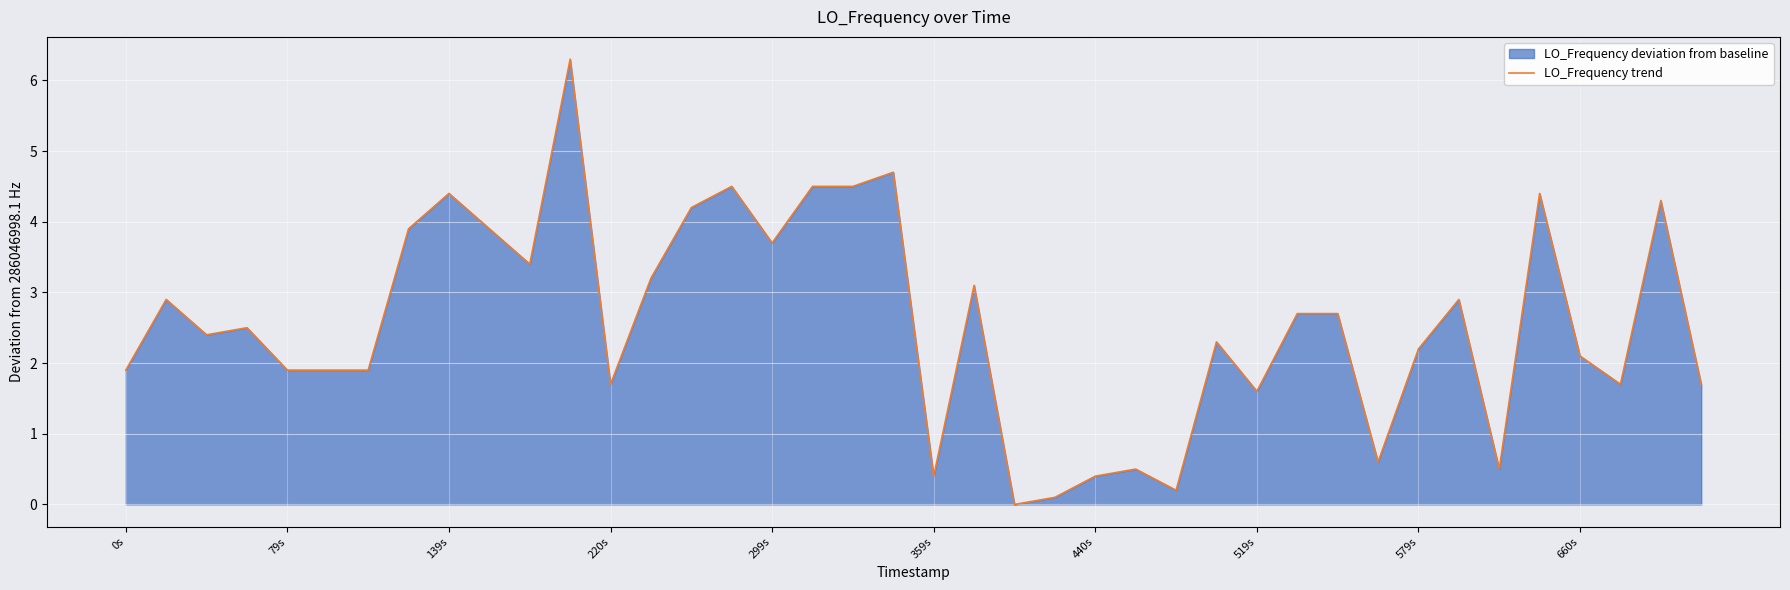

What is the approximate value at 660s?

2.1